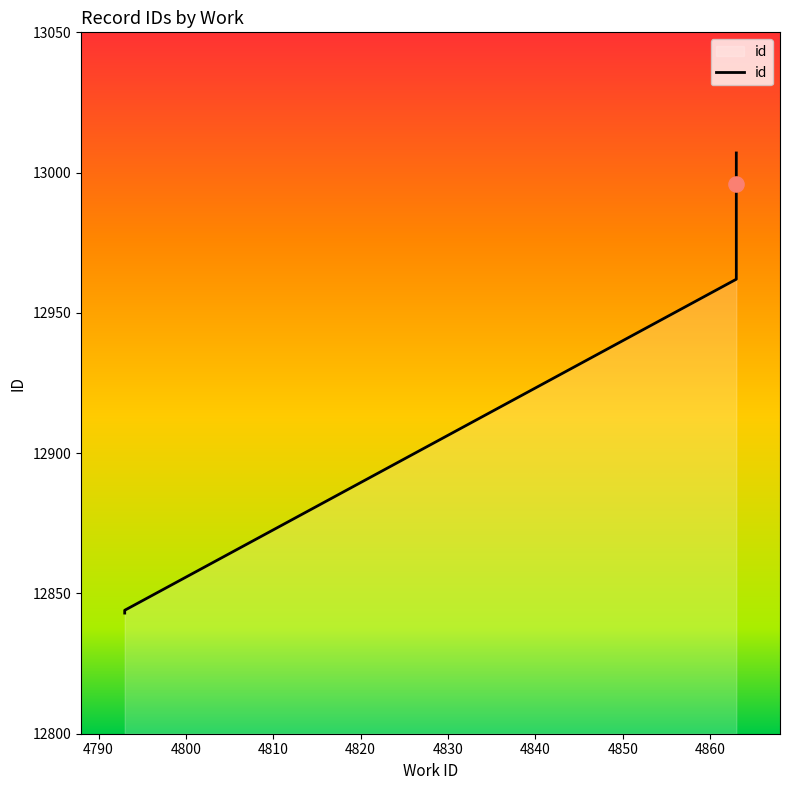

Approximately how many times larger is the value at 4793 compared to 4863?

1.0